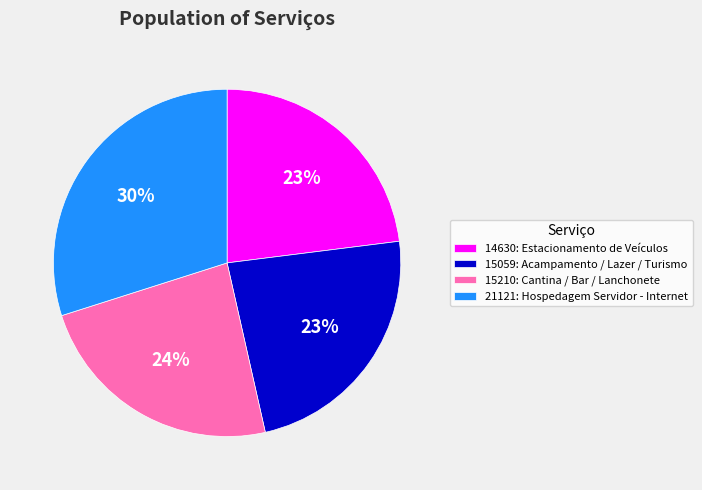

What is the largest slice in the pie chart?

21121: Hospedagem Servidor - Internet